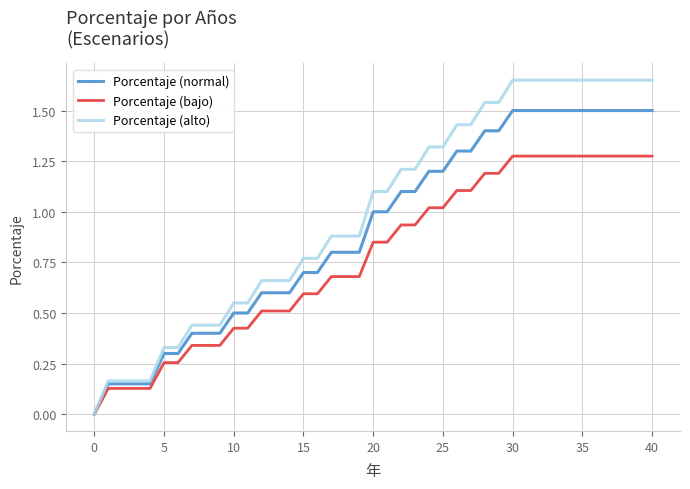

Rank the series by their average value, from lowest to highest.

Porcentaje (bajo), Porcentaje (normal), Porcentaje (alto)